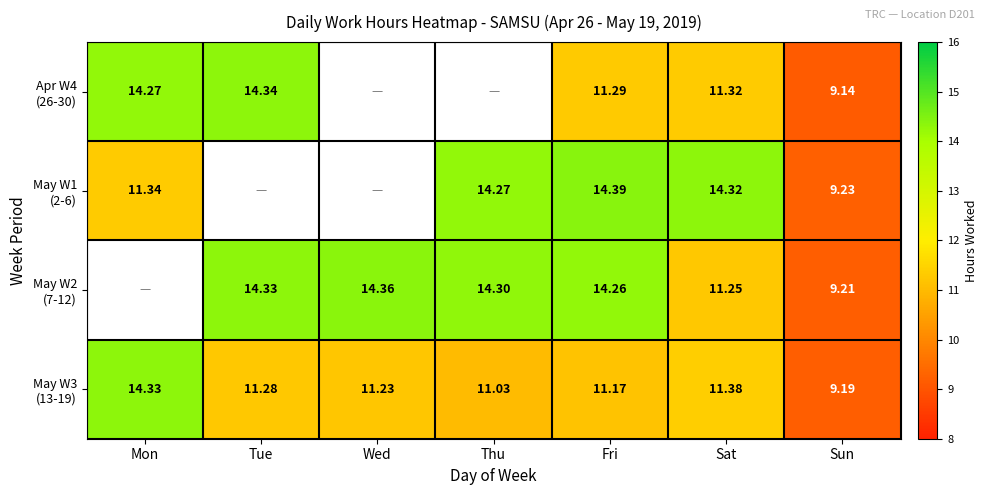

At which label does May W1 (2-6) reach its peak?

Fri